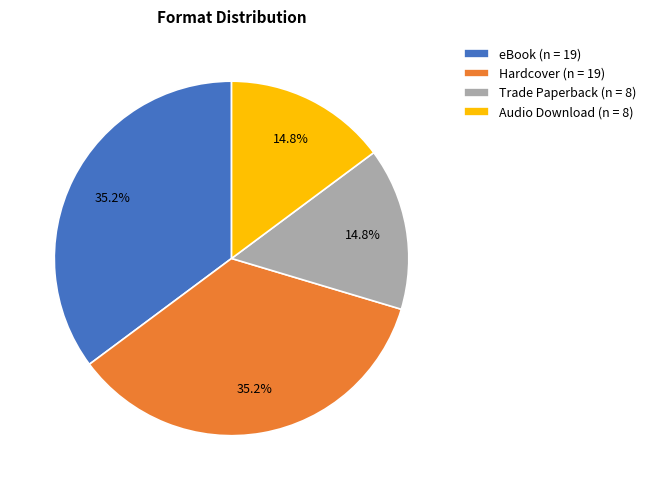

Approximately how many times larger is the value at Audio Download compared to eBook?

0.4